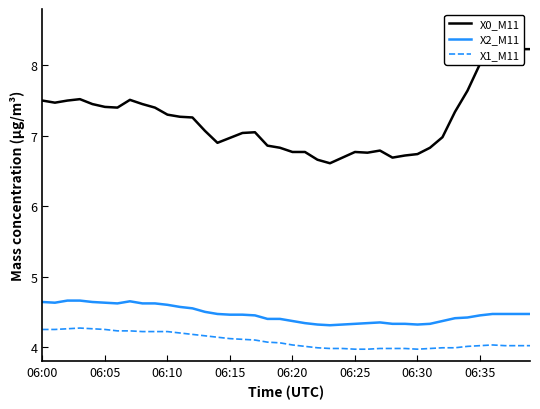

Is this an area chart (filled region under the line)?

No